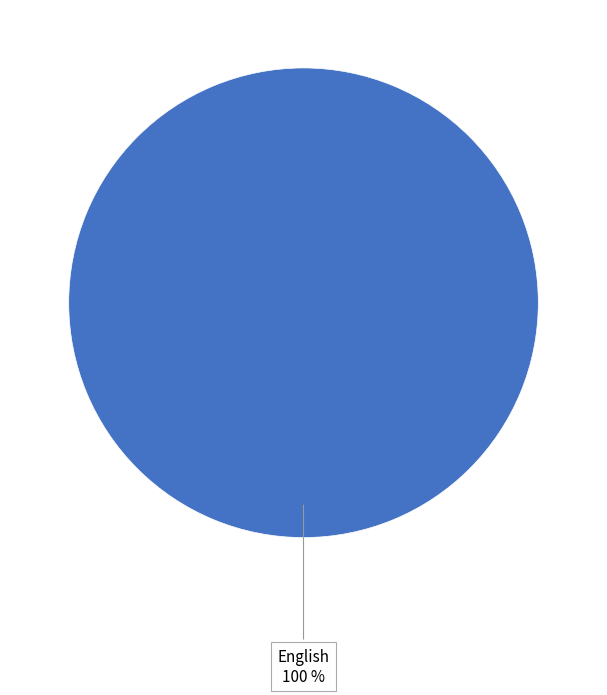

Does any single category account for the majority?

Yes